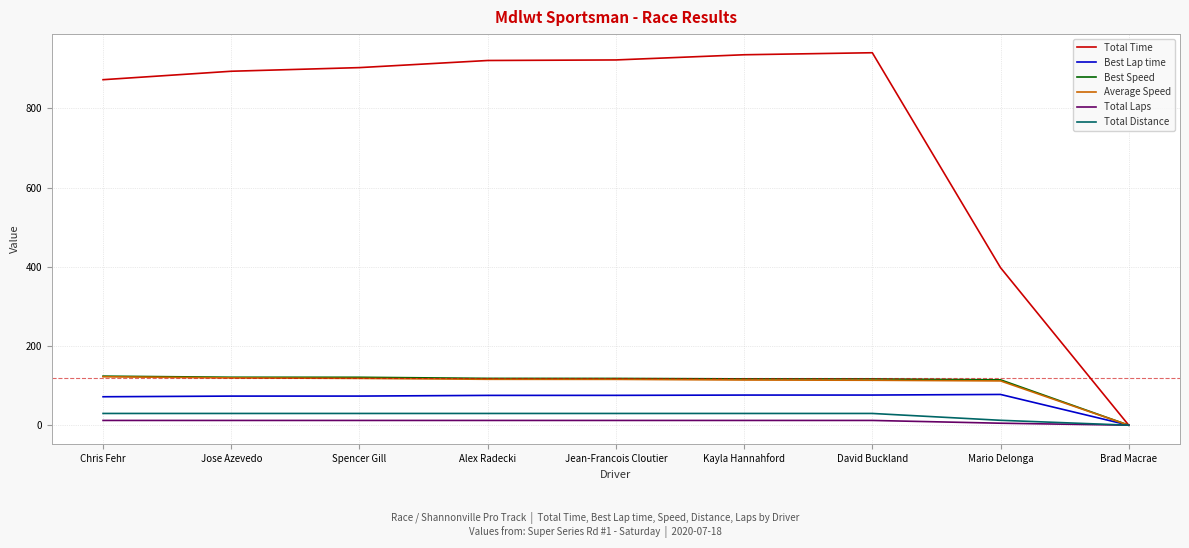

Which series has the largest total across all categories?

Total Time